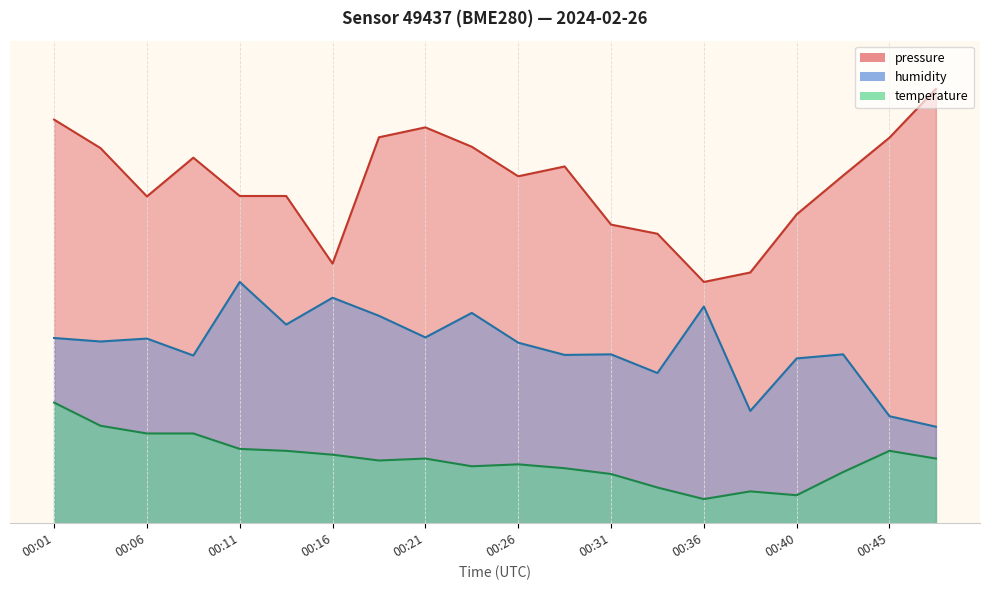

Which category has the highest value across all series?

00:48